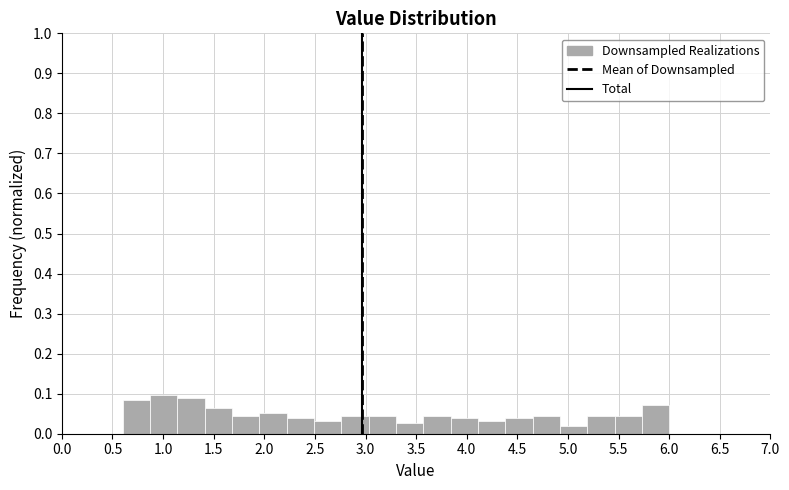

Reading left to right, transcribe this chart: for each bar, give the range it covers on the x-axis and its height. Neither the bar edges nor the heights are printed on the chart, so give them approximately, as read against the axes.

0.60 to 0.87: 0.08
0.87 to 1.14: 0.10
1.14 to 1.41: 0.09
1.41 to 1.68: 0.06
1.68 to 1.95: 0.05
1.95 to 2.22: 0.05
2.22 to 2.49: 0.04
2.49 to 2.76: 0.03
2.76 to 3.03: 0.05
3.03 to 3.30: 0.05
3.30 to 3.57: 0.03
3.57 to 3.84: 0.05
3.84 to 4.11: 0.04
4.11 to 4.38: 0.03
4.38 to 4.65: 0.04
4.65 to 4.92: 0.05
4.92 to 5.19: 0.02
5.19 to 5.46: 0.05
5.46 to 5.73: 0.05
5.73 to 6.00: 0.07